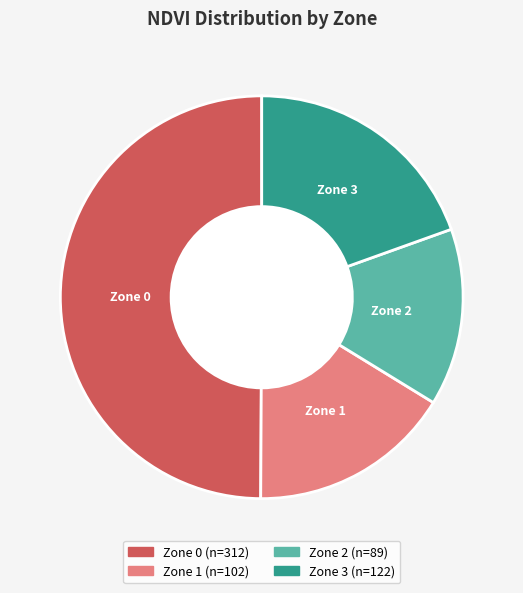

Is it true that Zone 2 is 3% of the pie?

False